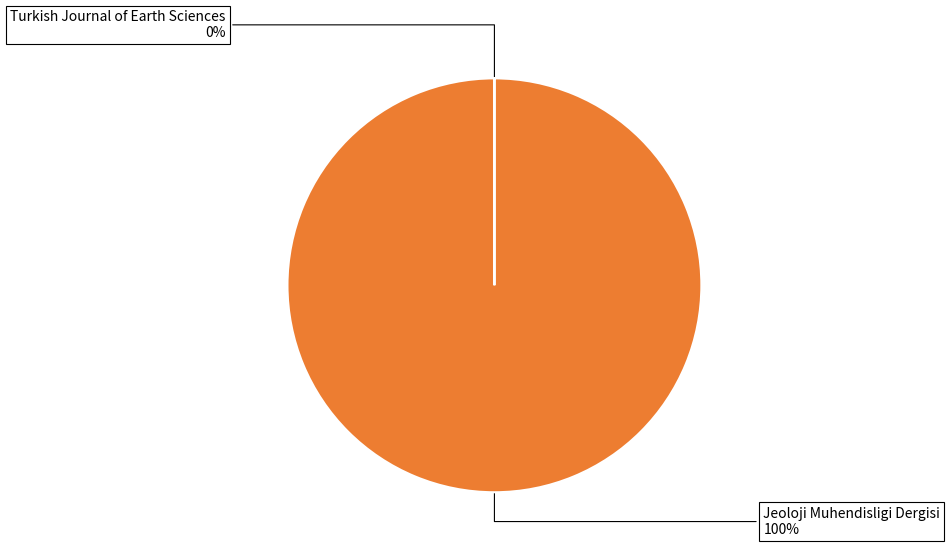

Does any single category account for the majority?

Yes